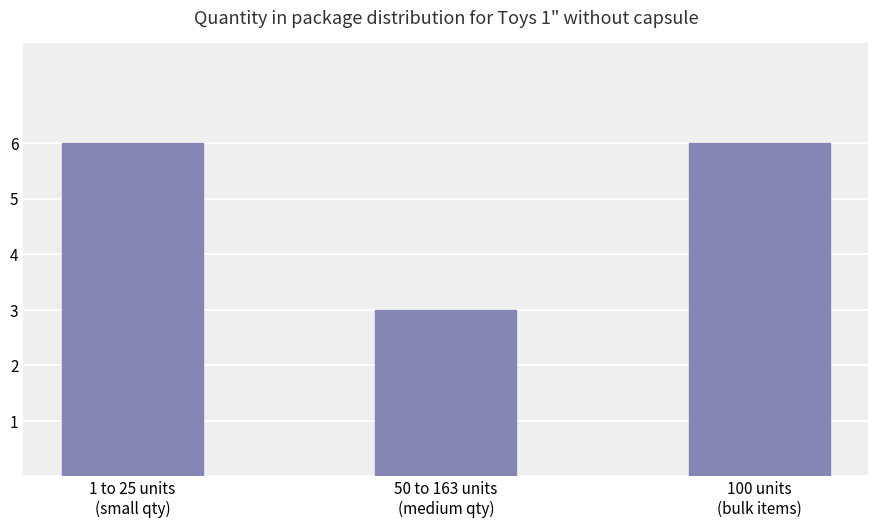

Count the number of data series in this chart.

1